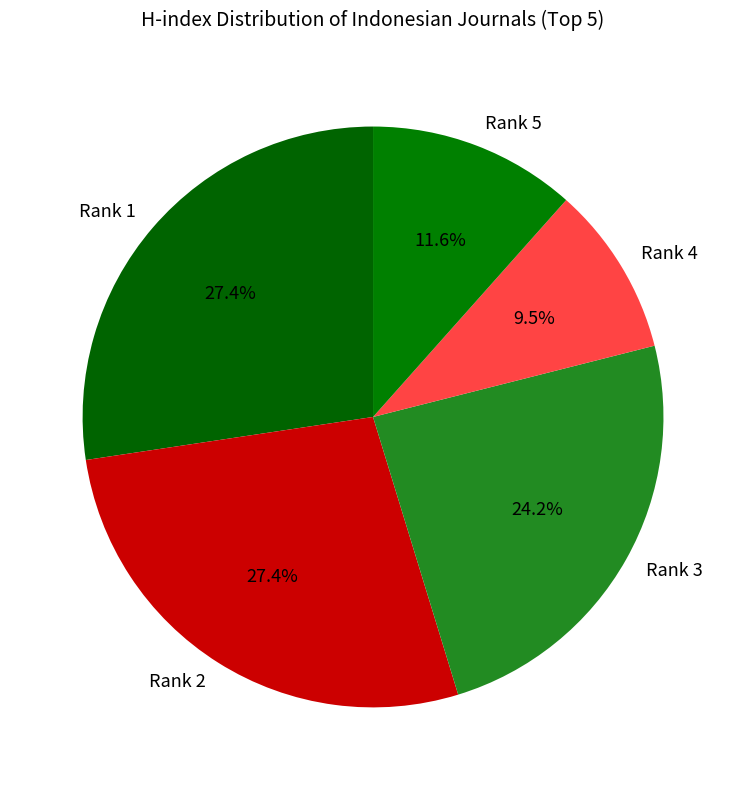

What is the total percentage of Rank 3 and Rank 5?

35.8%